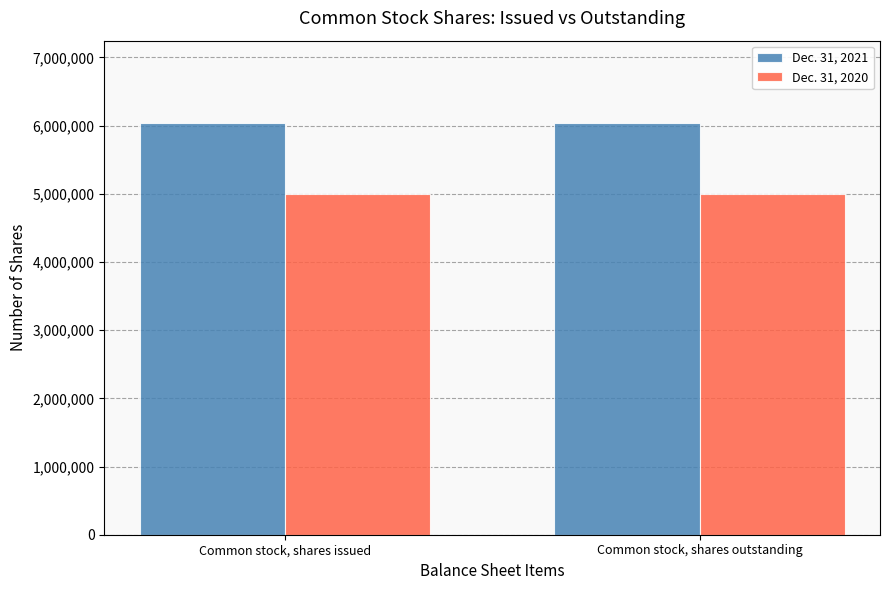

Which series has the largest total across all categories?

Dec. 31, 2021